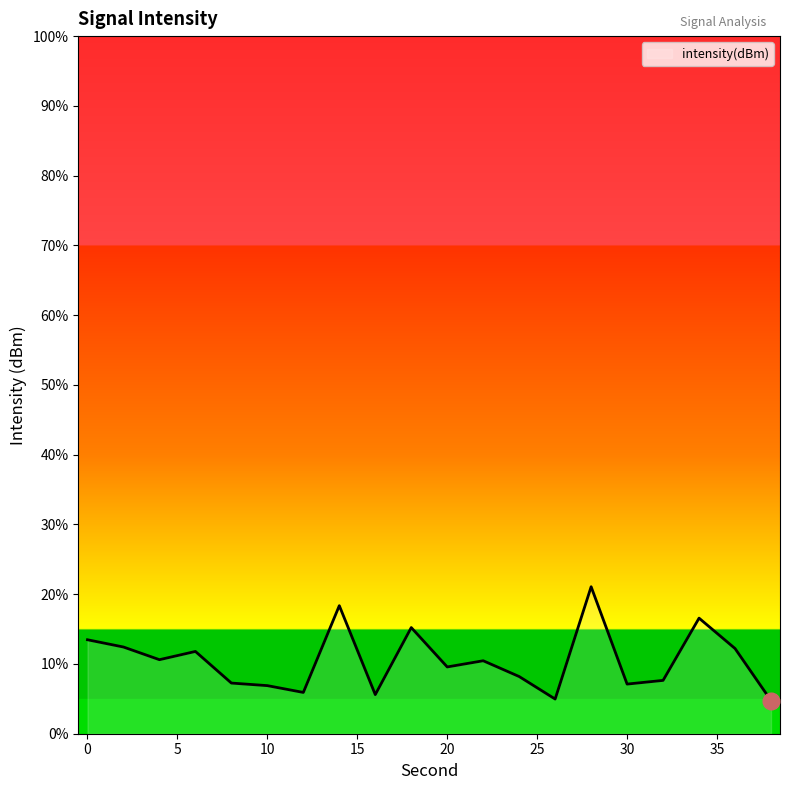

What is the minimum value shown in the chart?

4.8